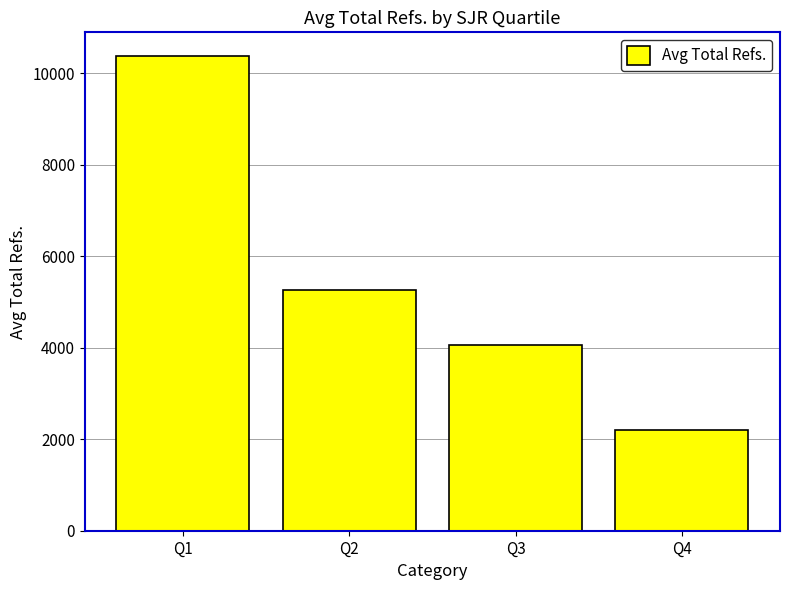

Is it true that the value at Q2 is 5262.9?

True